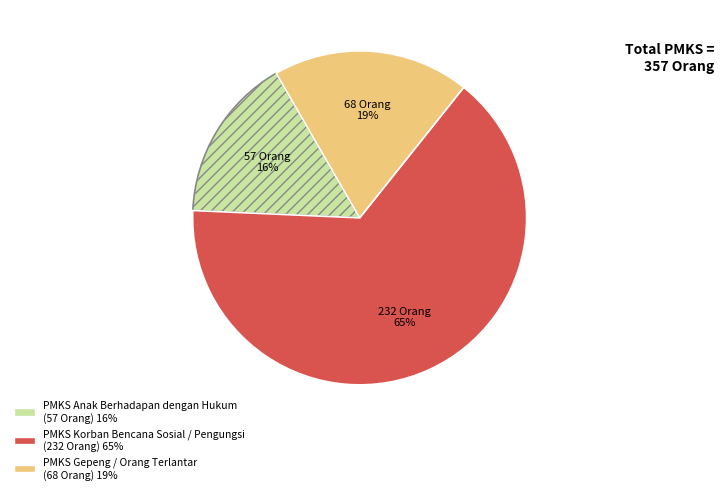

How many slices are in this pie chart?

3